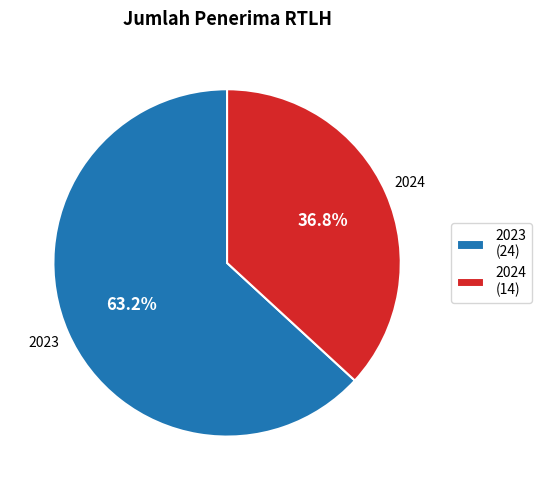

Which slice is the largest?

2023 (24)